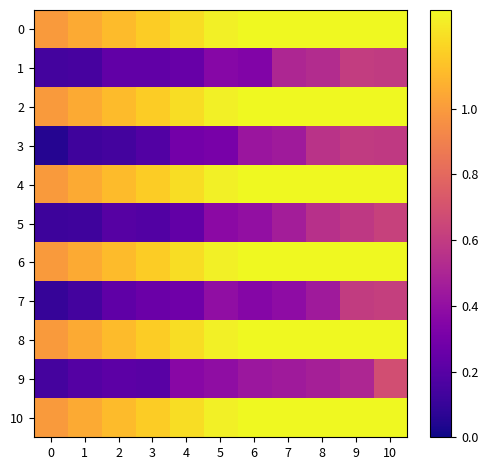

At 1, list the series in order from largest to smallest.

0, 2, 4, 6, 8, 10, 9, 1, 7, 3, 5